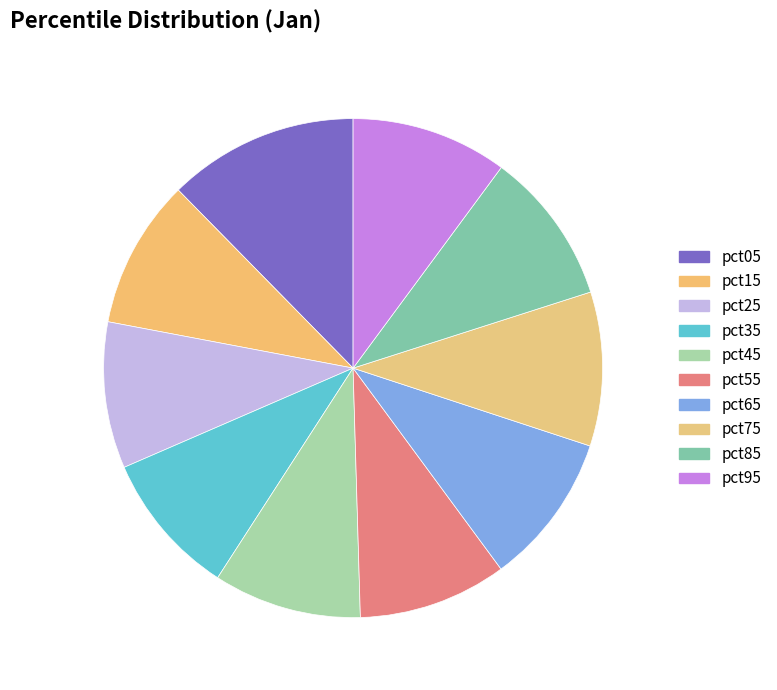

Count the number of slices in the pie.

10